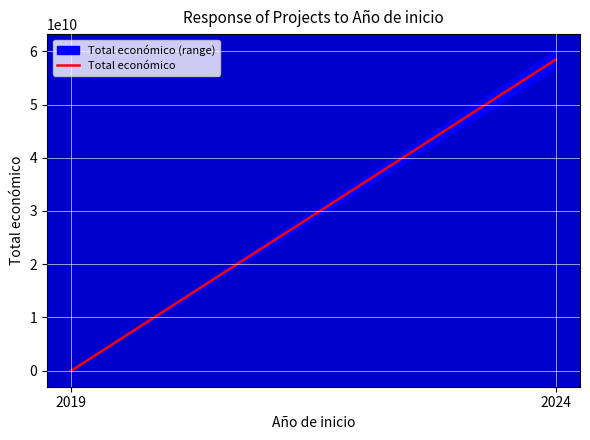

Reading left to right, what are all the values shown in this chart?

1733716	58463491826